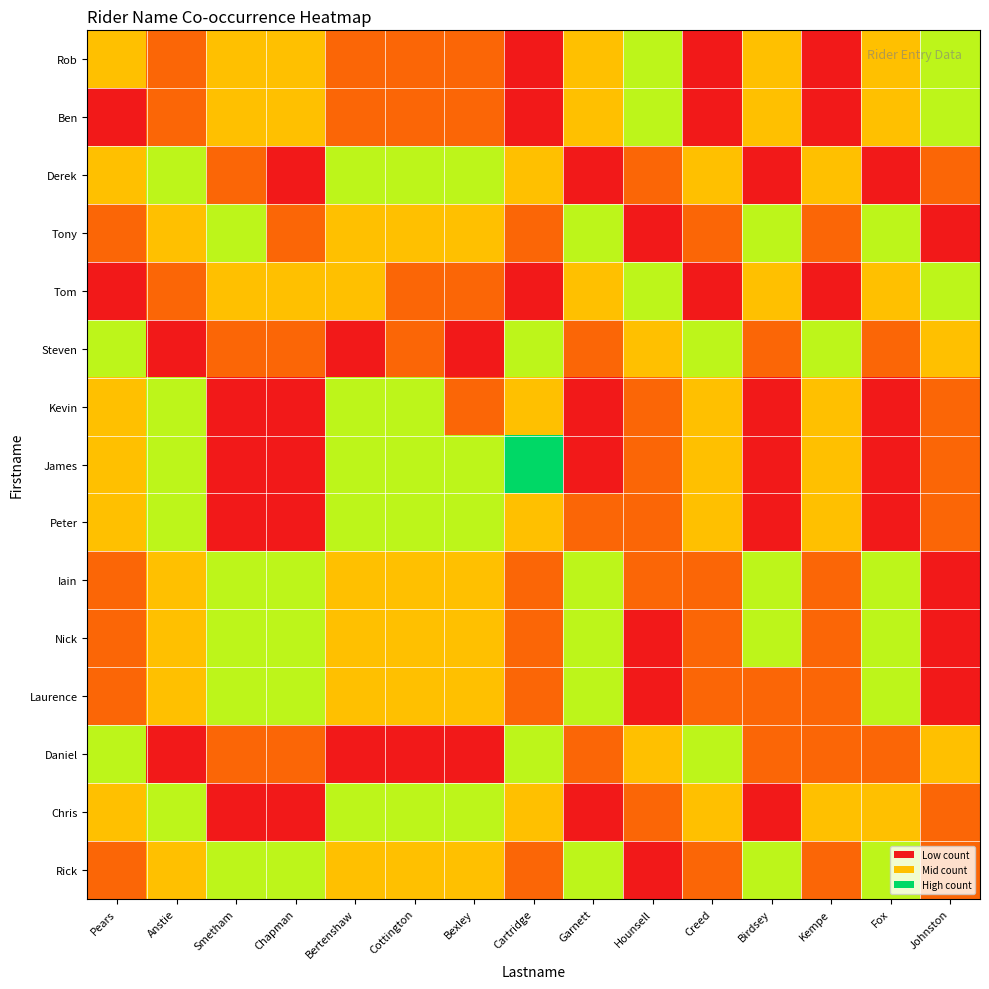

Which label corresponds to the smallest value in the chart?

Cartridge